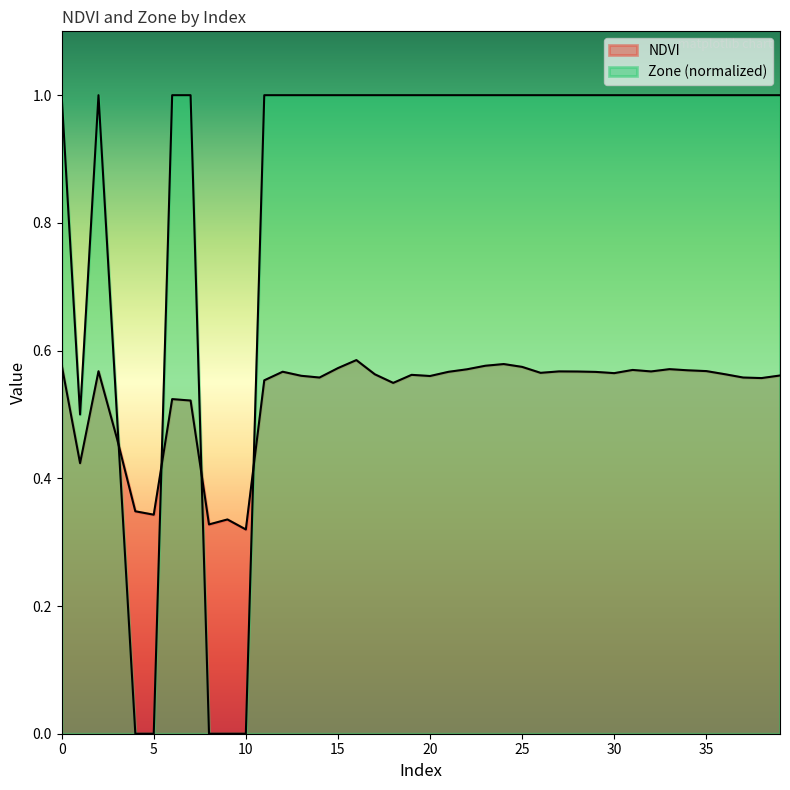

Which series has the widest spread of values?

Zone